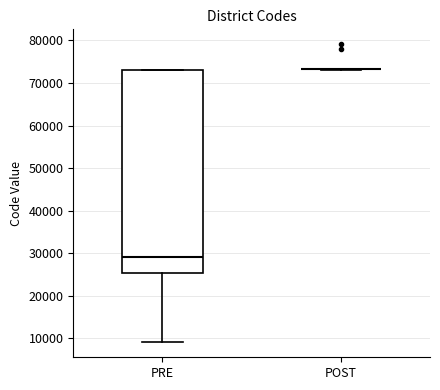

Reading left to right, transcribe this box plot: for each box, give where its median line is, the range the box spans, and where its two whiskers end, as read against the y-axis. The values are not printed on the chart, so give them approximately, as read against the axis.

PRE: median 29000, box 25000 to 73000, whiskers 9000 to 73000
POST: box collapsed to a line at 73000, whiskers 73000 to 73000